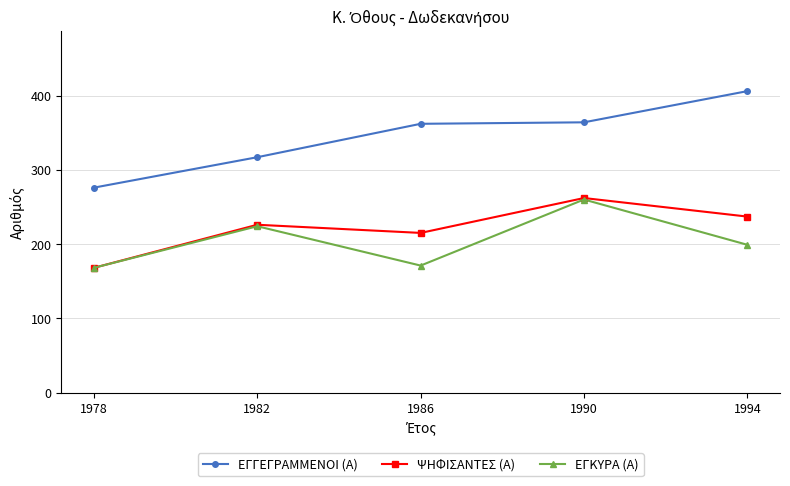

Does the chart display data point markers on the line(s)?

Yes